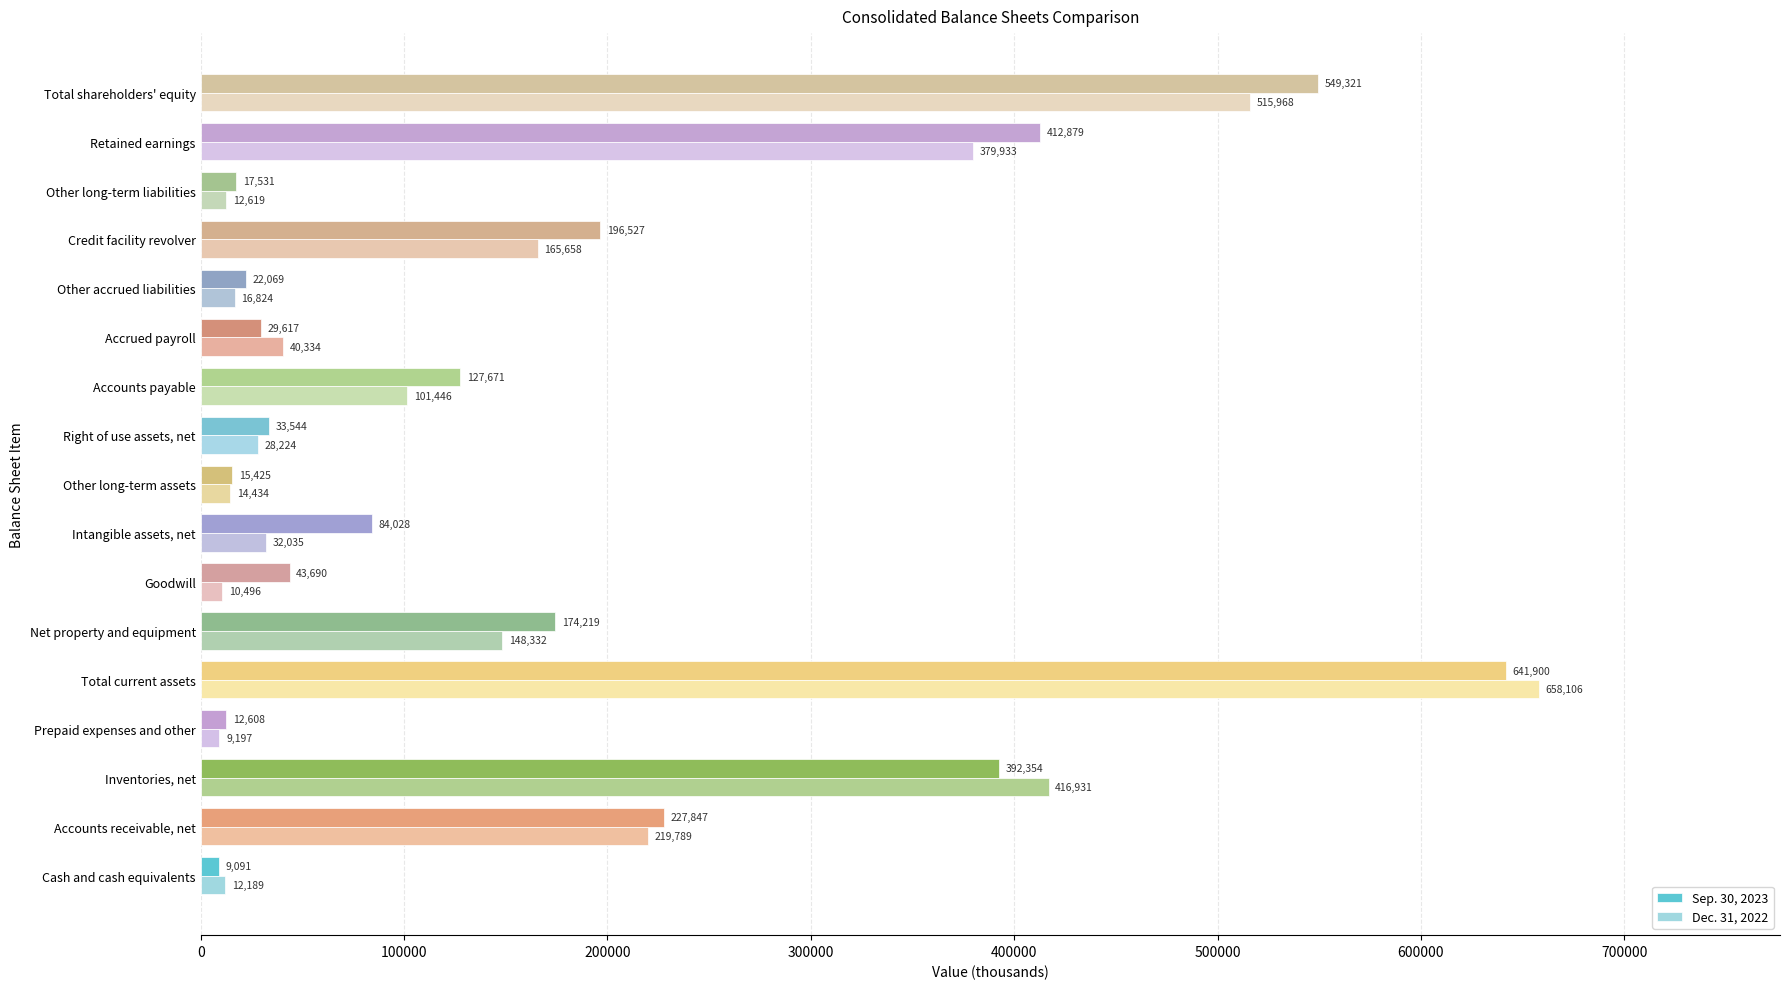

Where is Sep. 30, 2023 nearest to the value 325495?

Inventories, net